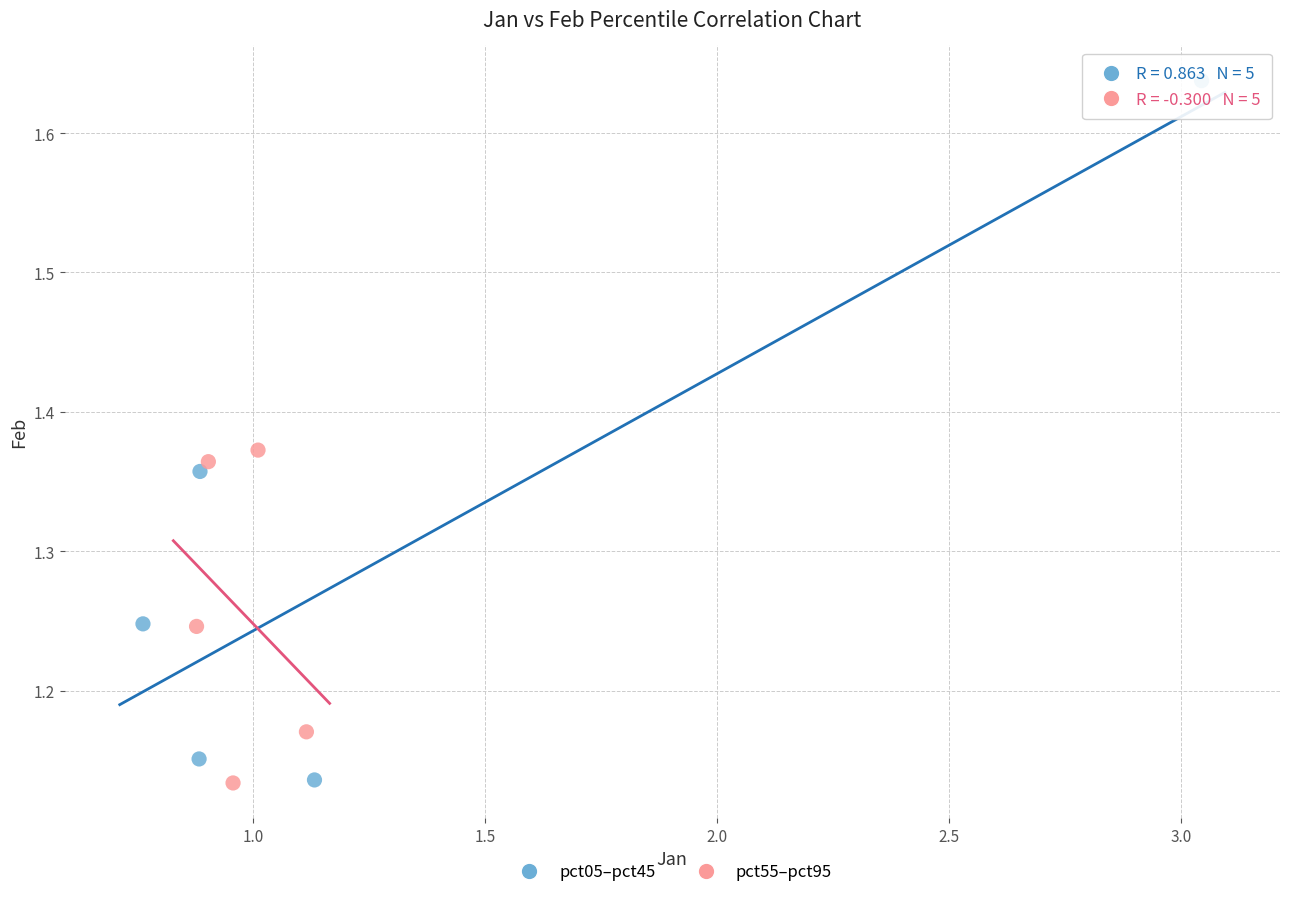

Which series reaches the maximum Y coordinate?

pct05–pct45